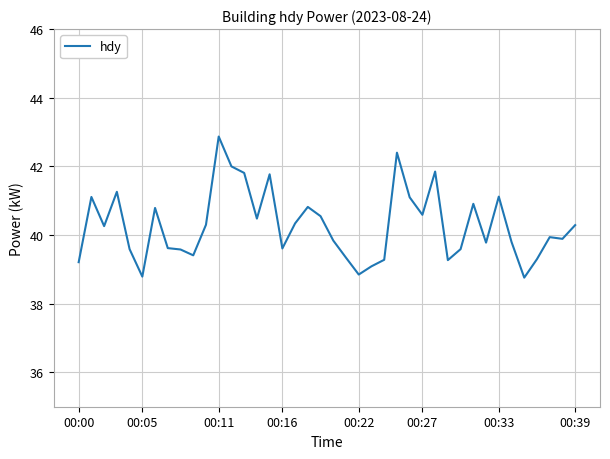

What is the maximum value shown in the chart?

42.9